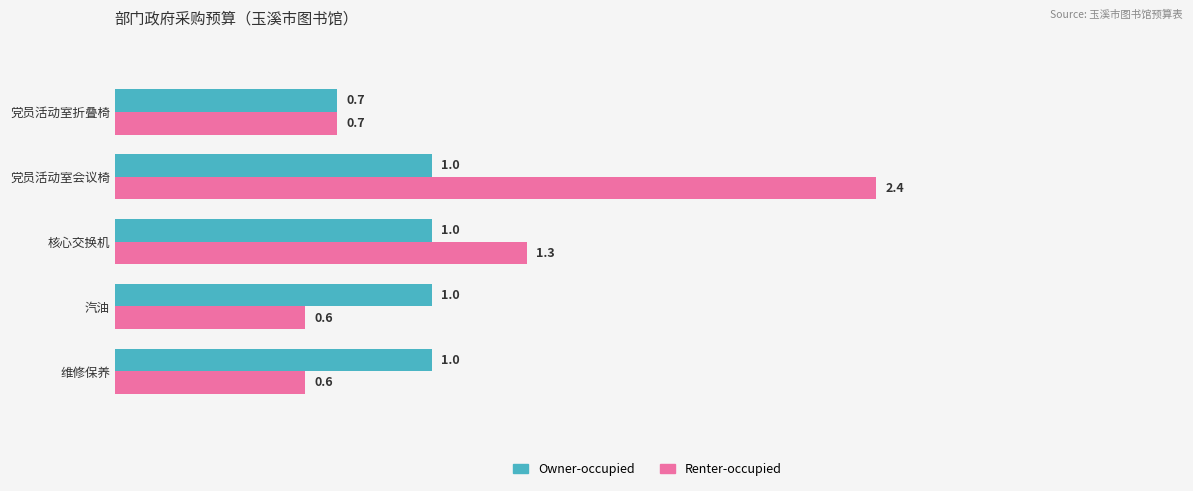

List the series in order of their peak value, highest first.

Renter-occupied, Owner-occupied